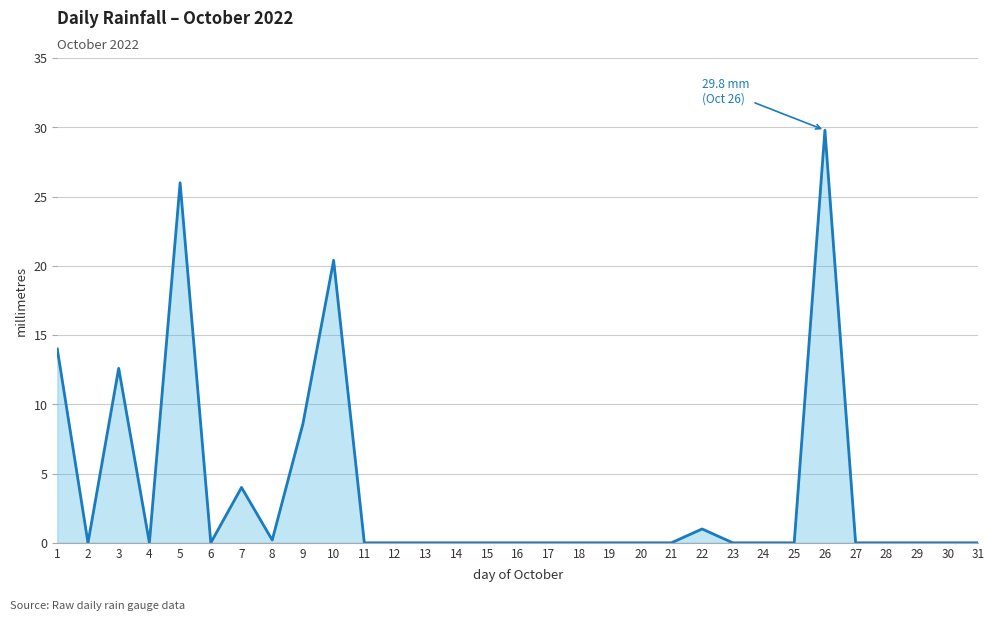

Does the chart display data point markers on the line(s)?

No